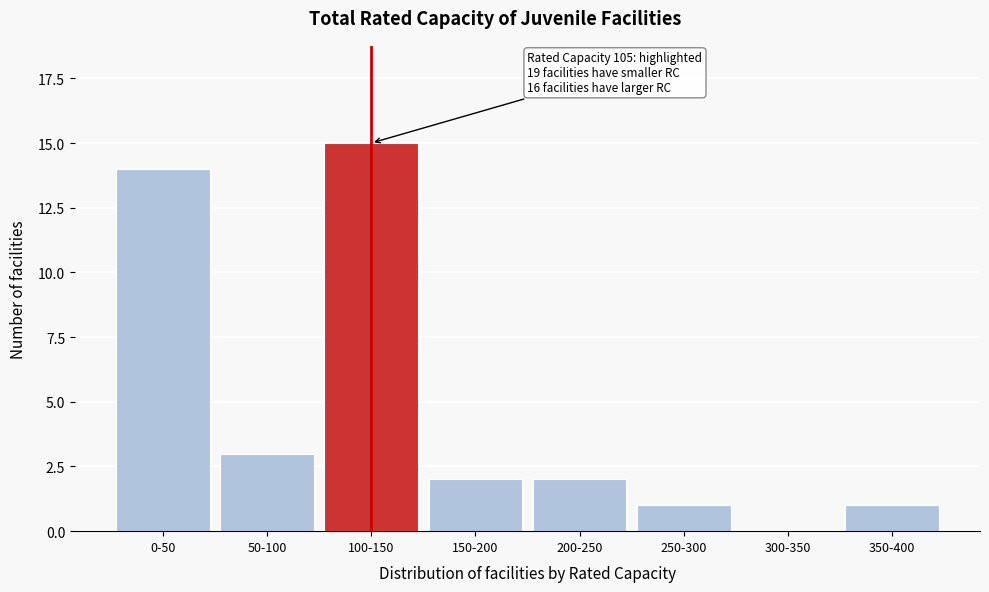

Reading left to right, extract all data points from this chart.

0-50=14	50-100=3	100-150=15	150-200=2	200-250=2	250-300=1	300-350=0	350-400=1